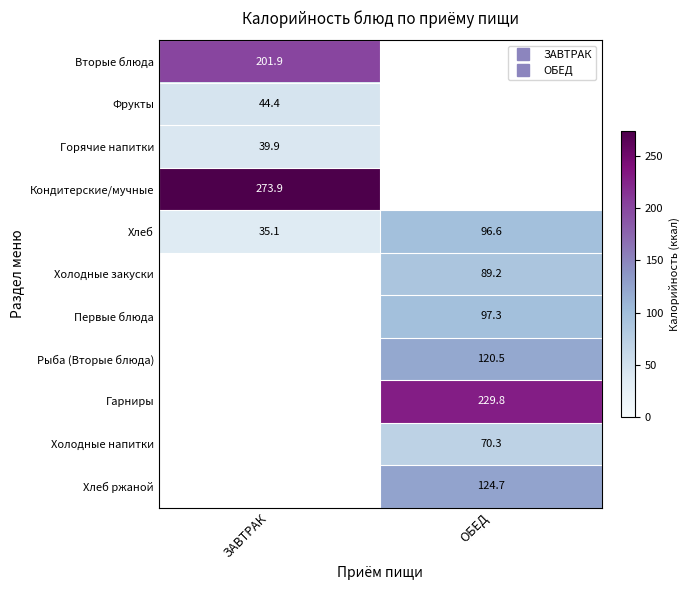

Rank the categories by Кондитерские/мучные value from highest to lowest.

ЗАВТРАК, ОБЕД